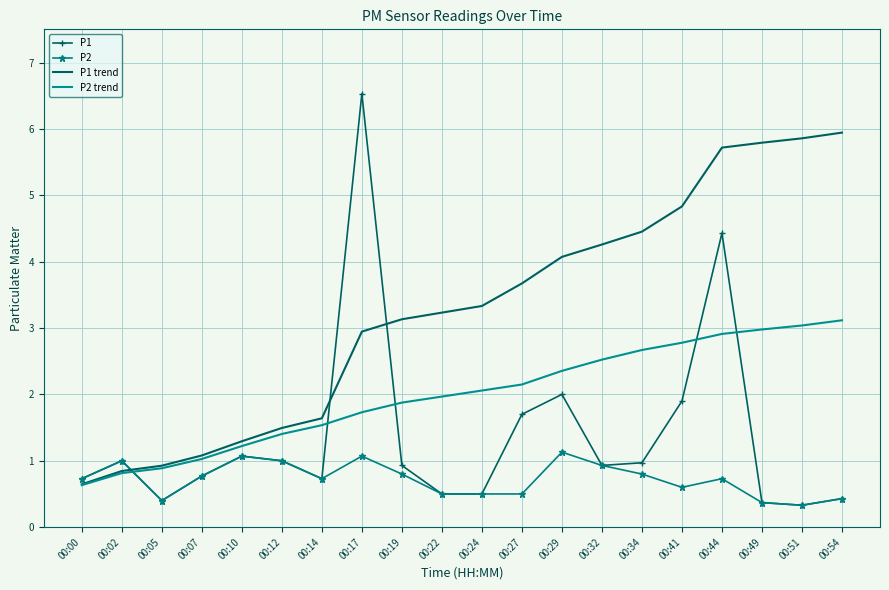

What is the lowest value of the P2 series?

0.3